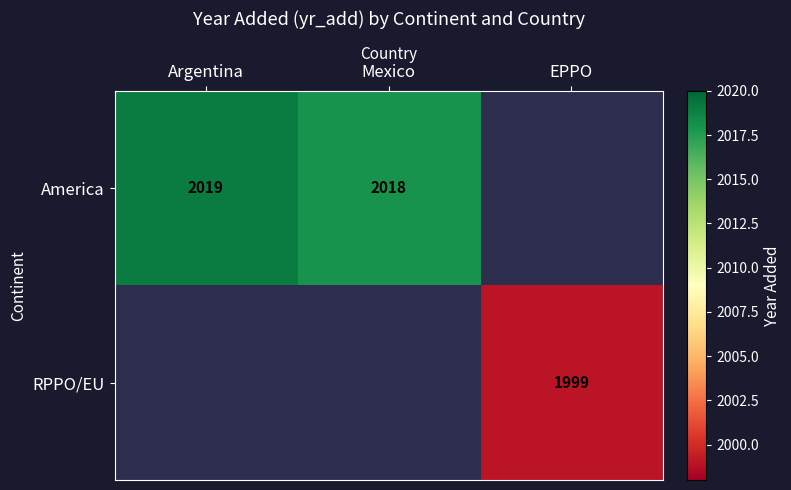

True or false: America has a value of 945 at Mexico.

False